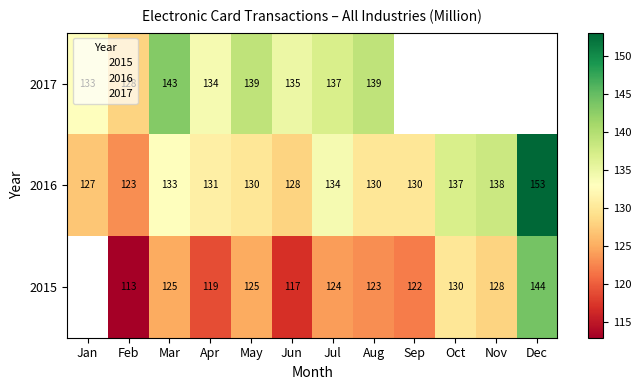

Which has a higher value, Oct or Aug?

Oct